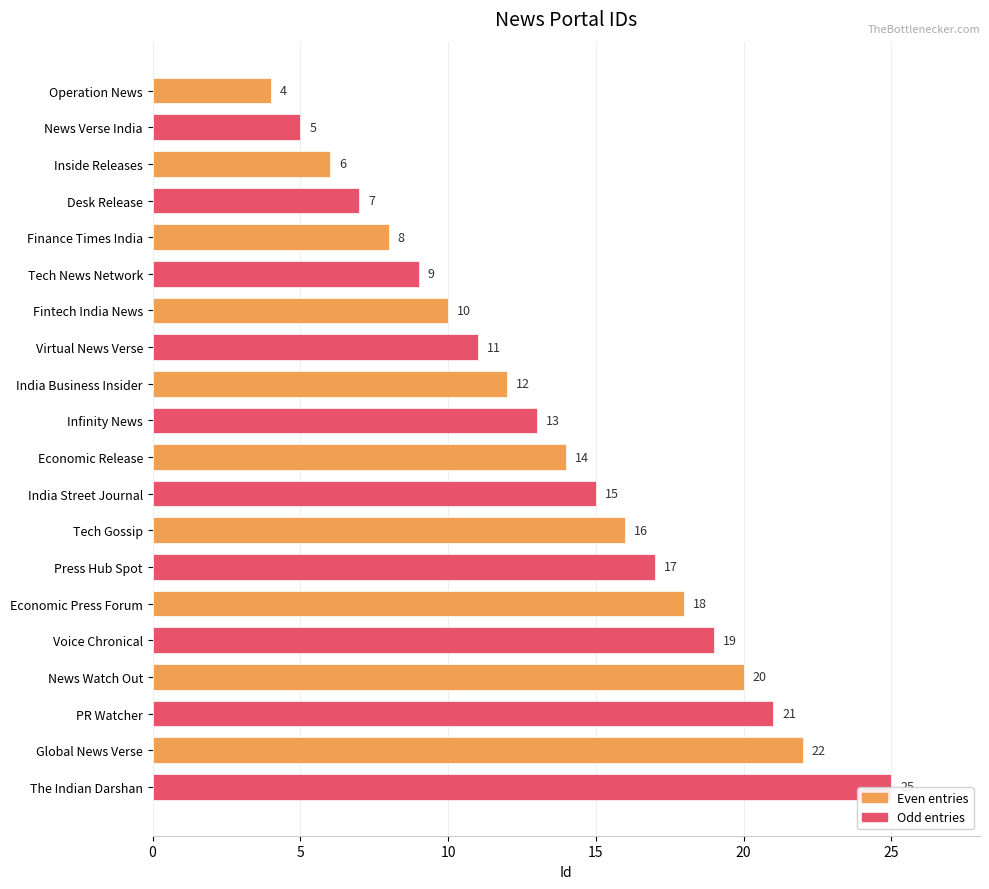

What position from the bottom is Finance Times India?

16